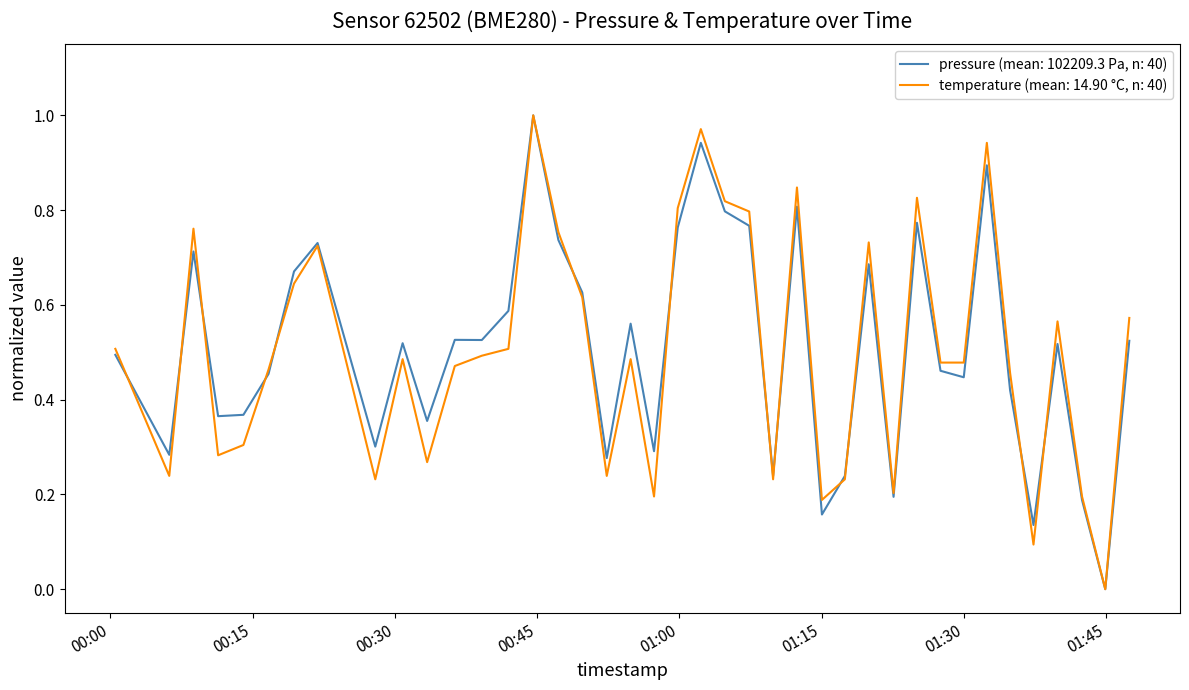

List the series in order of their overall mean, lowest first.

temperature (mean: 14.90 °C, n: 40), pressure (mean: 102209.3 Pa, n: 40)